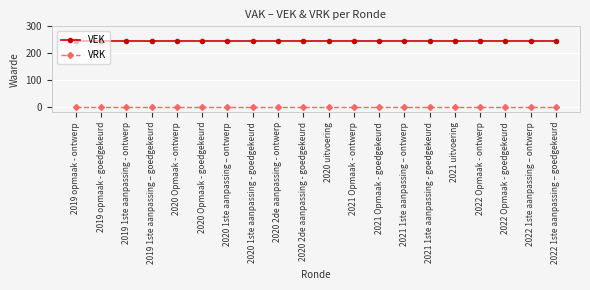

What is the label of the 19th point from the right?

2019 opmaak - goedgekeurd